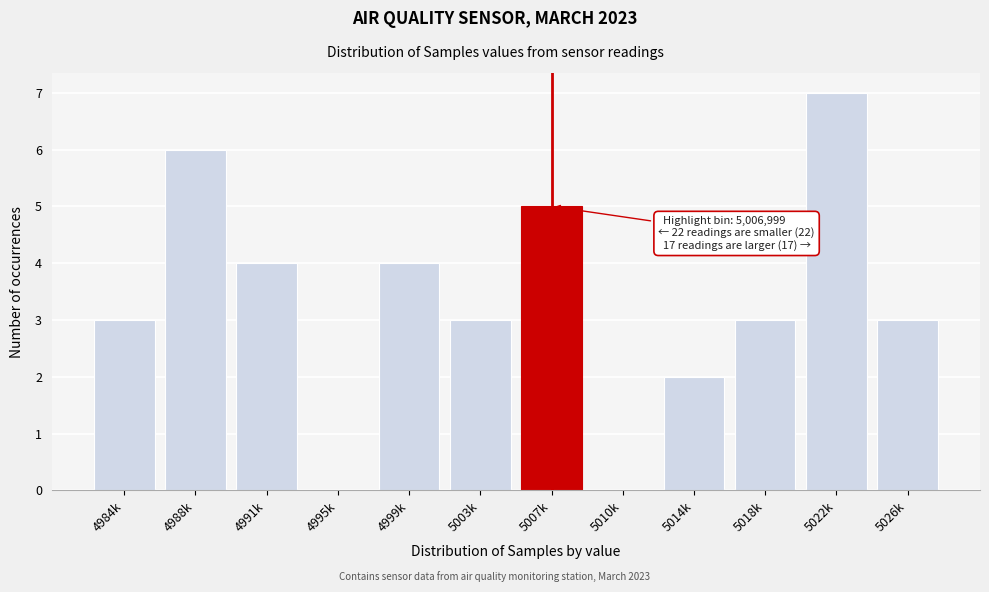

Reading right to left, transcribe all the data shown in this chart.

5026k=3	5022k=7	5018k=3	5014k=2	5010k=0	5007k=5	5003k=3	4999k=4	4995k=0	4991k=4	4988k=6	4984k=3